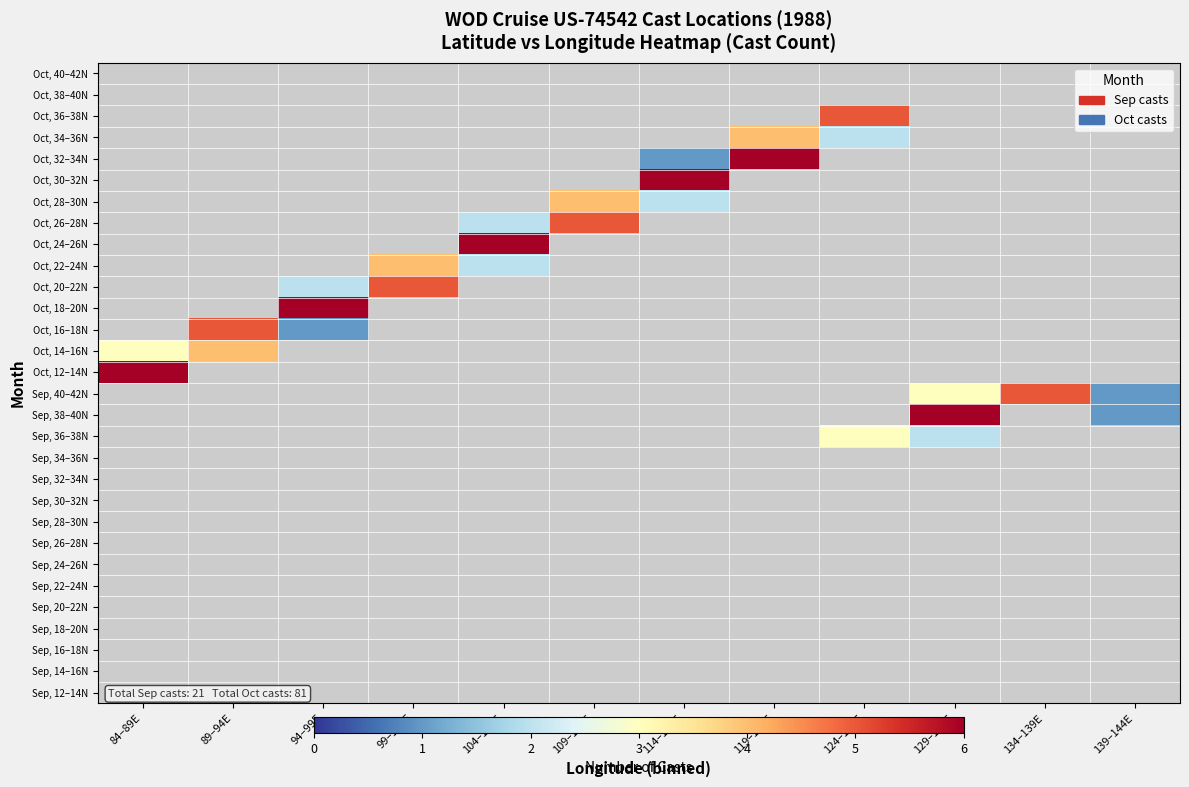

How many categories are shown in the chart?

12